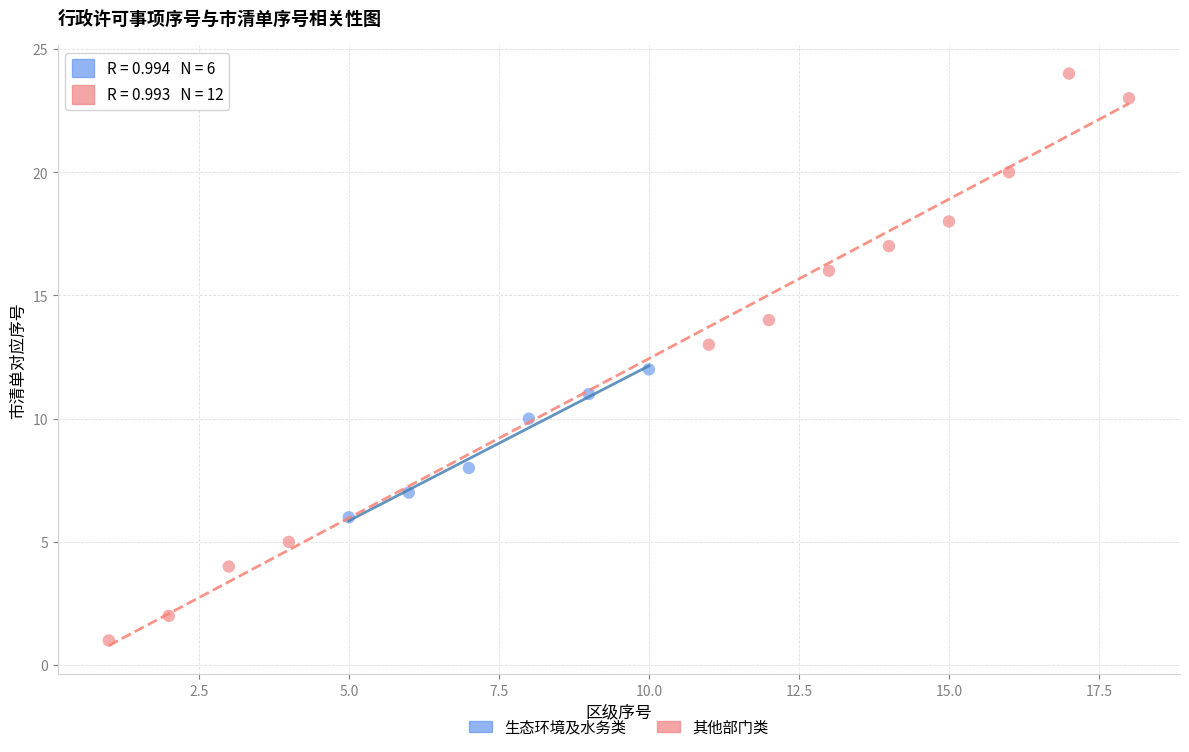

Which series reaches the maximum Y coordinate?

其他部门类